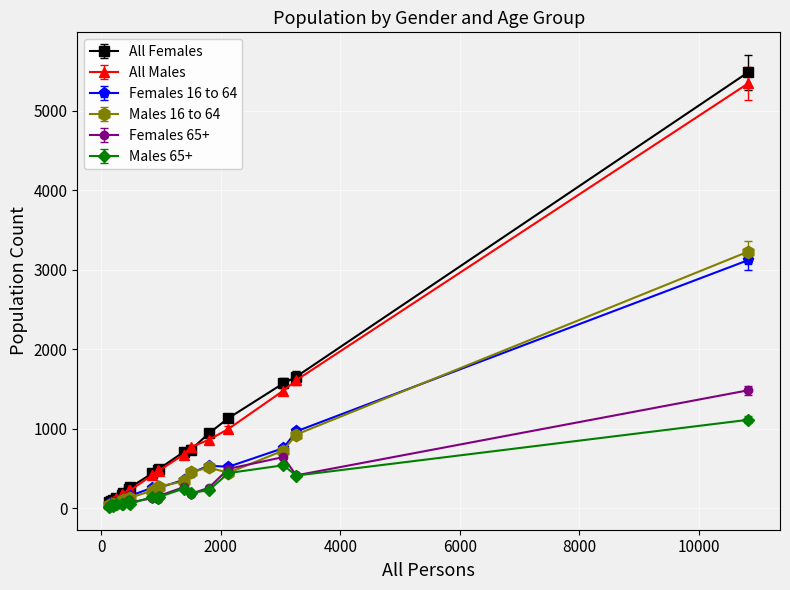

True or false: Females 16 to 64 has more than 0 points higher than both neighbors.

True